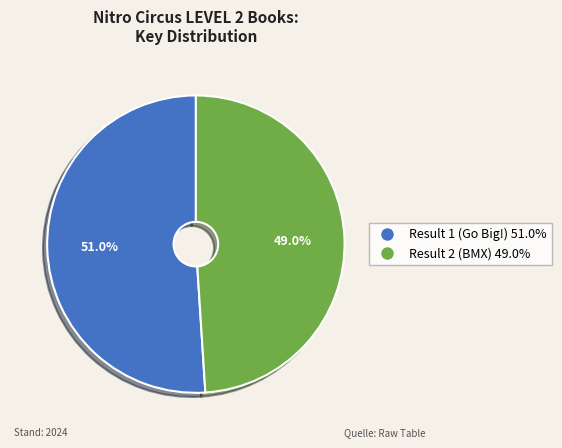

What is the ratio of the value at Result 2 (BMX) to the value at Result 1 (Go Big!)?

1.0